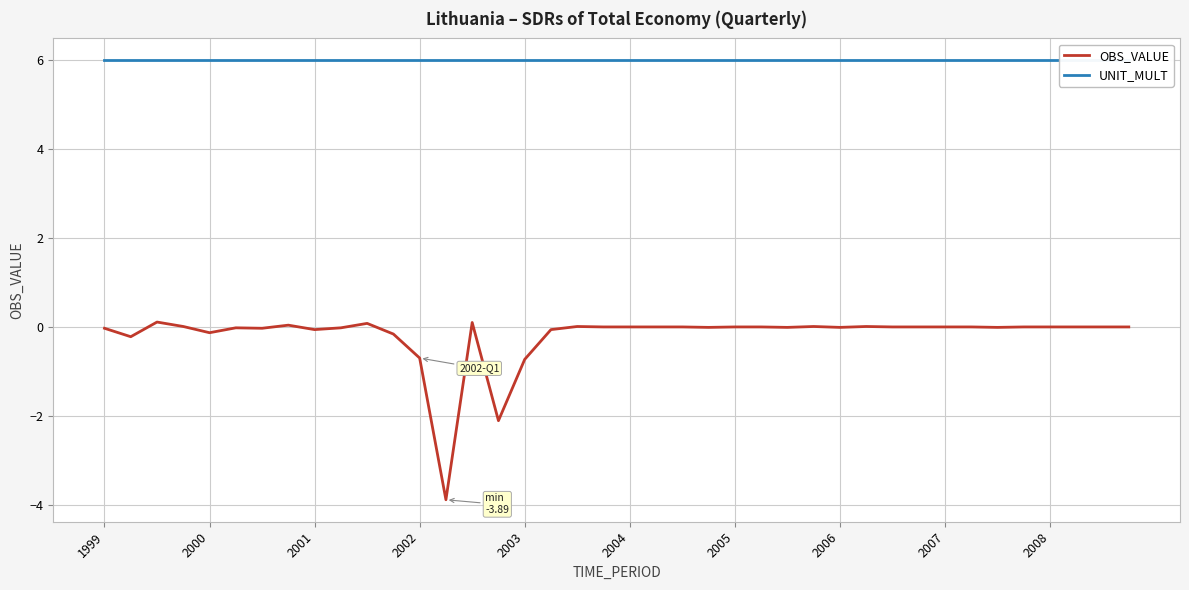

What is the minimum value for OBS_VALUE?

-3.9